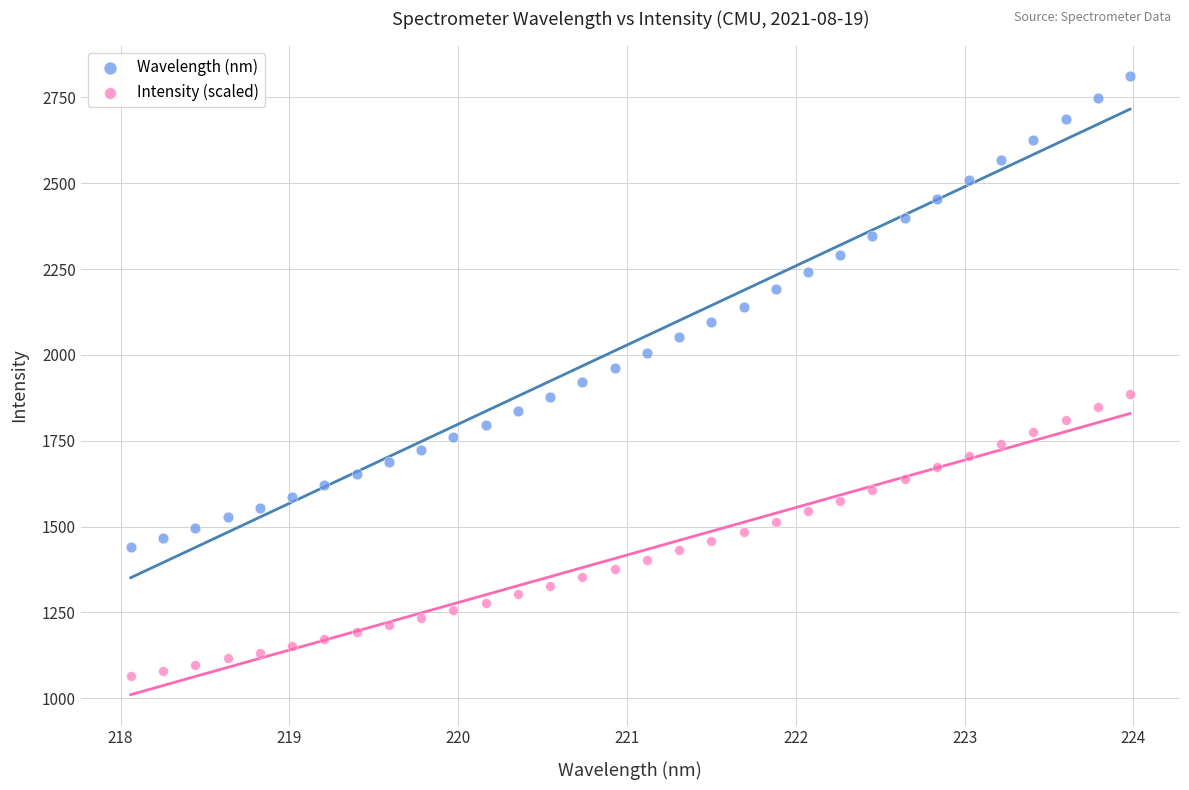

Which series contains the lowest Y value?

Intensity (scaled)